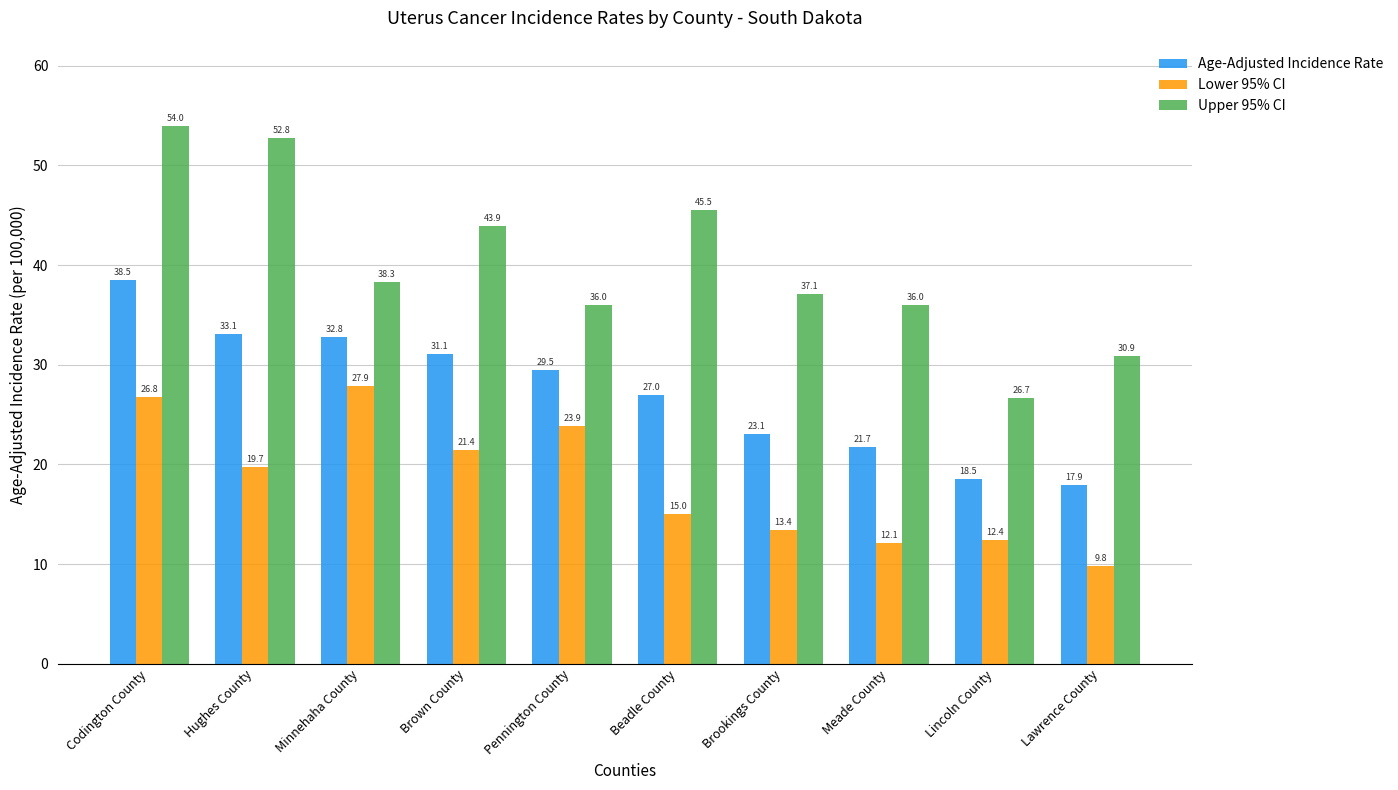

What position from the left is Minnehaha County?

3